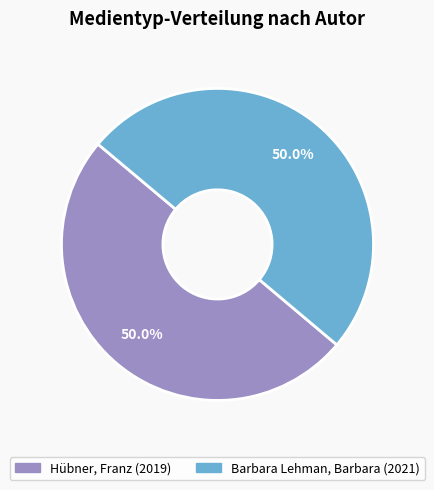

What is the ratio of the value at Hübner, Franz to the value at Barbara Lehman, Barbara?

1.0